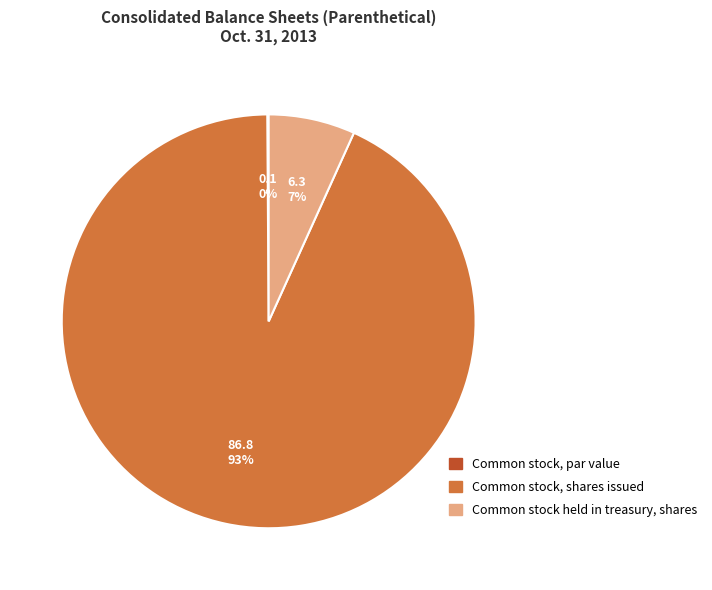

To the nearest percent, what is the difference between the largest and smallest slice percentages?

93%